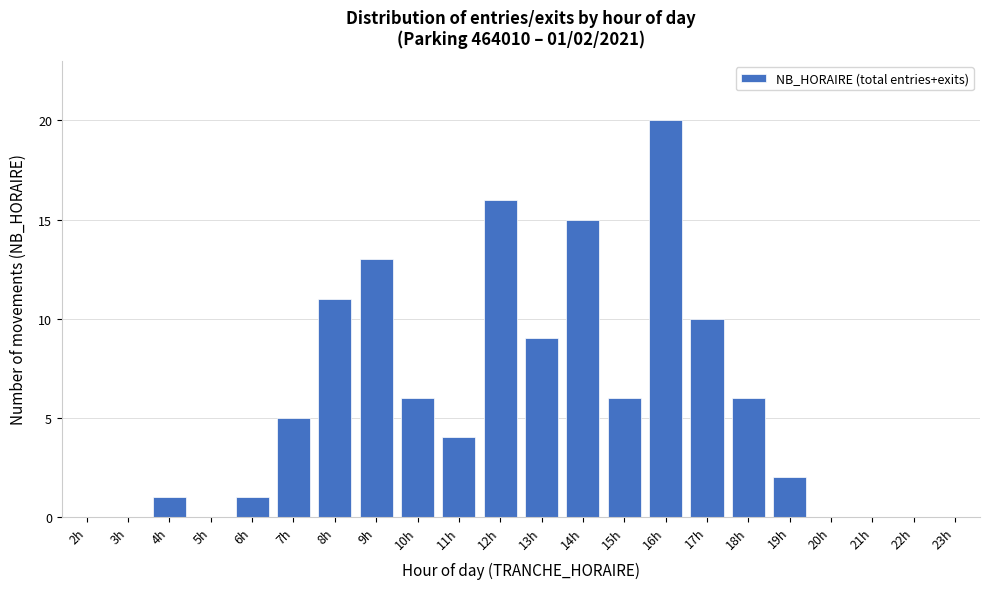

Reading left to right, list all the values displayed in this chart.

2h=0	3h=0	4h=1	5h=0	6h=1	7h=5	8h=11	9h=13	10h=6	11h=4	12h=16	13h=9	14h=15	15h=6	16h=20	17h=10	18h=6	19h=2	20h=0	21h=0	22h=0	23h=0